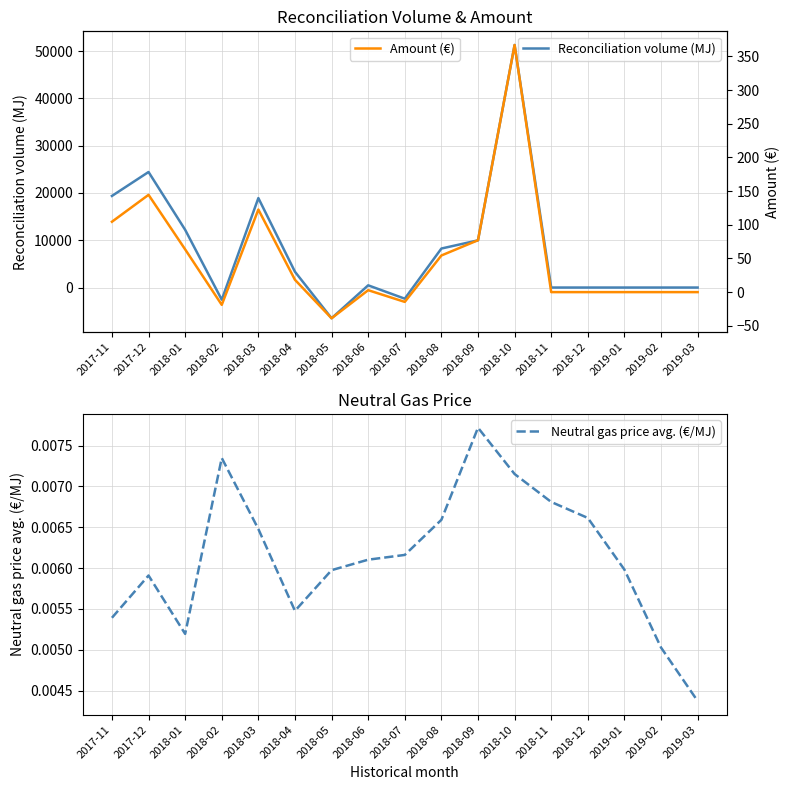

List the labels in order of Neutral gas price avg. (€/MJ) value, largest first.

2018-09, 2018-02, 2018-10, 2018-11, 2018-12, 2018-08, 2018-03, 2018-07, 2018-06, 2019-01, 2018-05, 2017-12, 2018-04, 2017-11, 2018-01, 2019-02, 2019-03